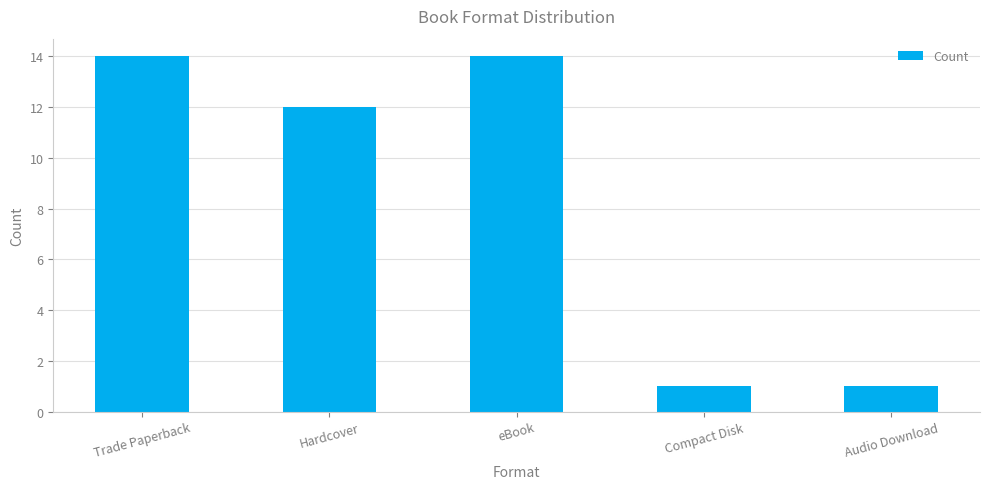

Which has a higher value, Hardcover or Compact Disk?

Hardcover